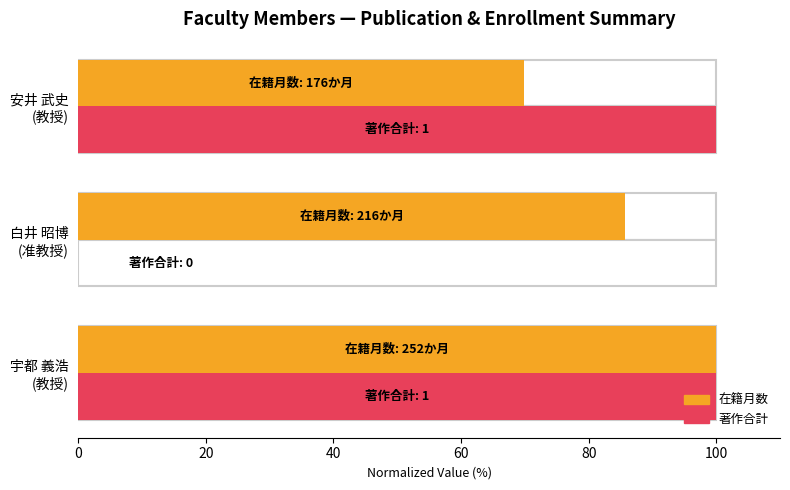

Is the value of 在籍月数 (normalized %) at 白井 昭博 (准教授) greater than the value of 著作合計 (normalized %) at 白井 昭博 (准教授)?

Yes